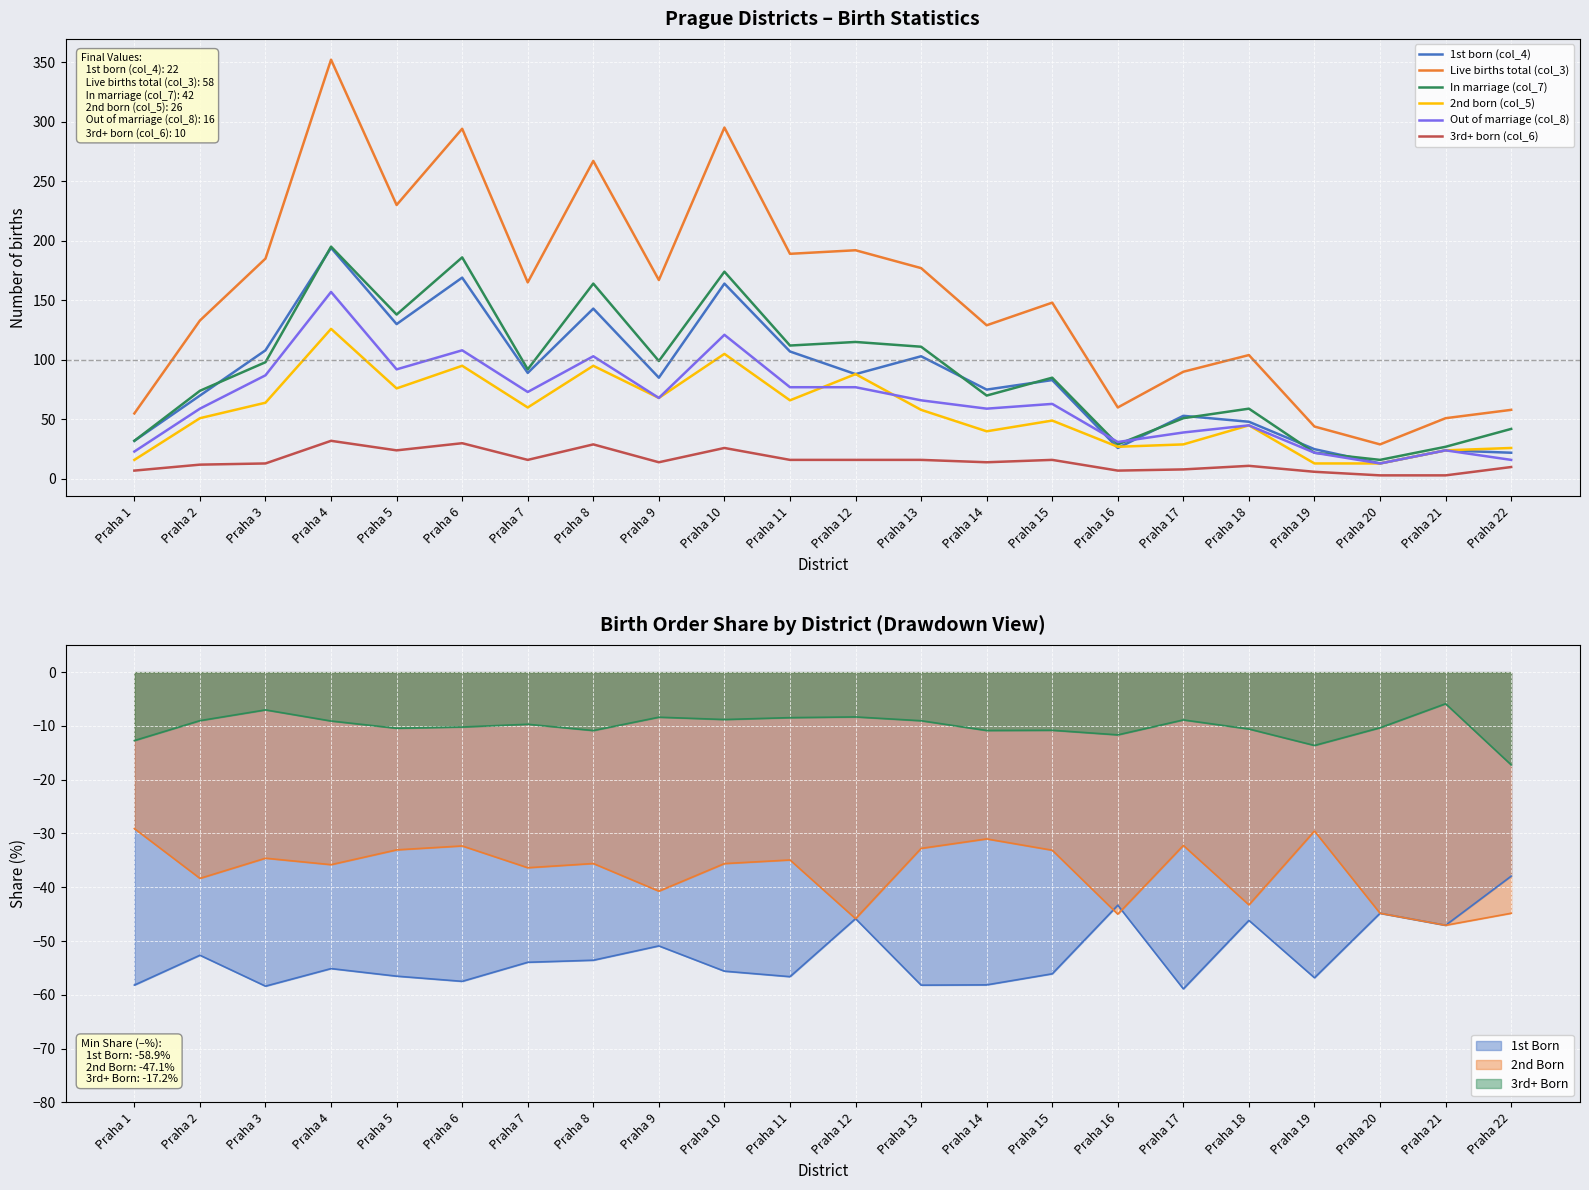

The 1st born (col_4) series shows 143 at Praha 8. True or false?

True